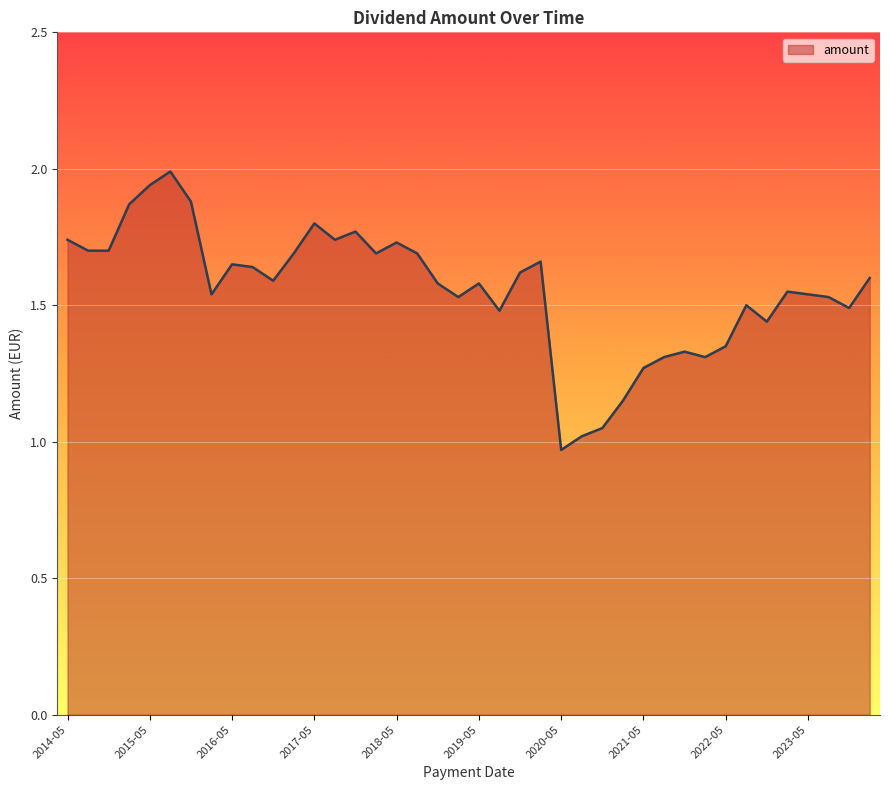

What is the maximum value shown in the chart?

2.0